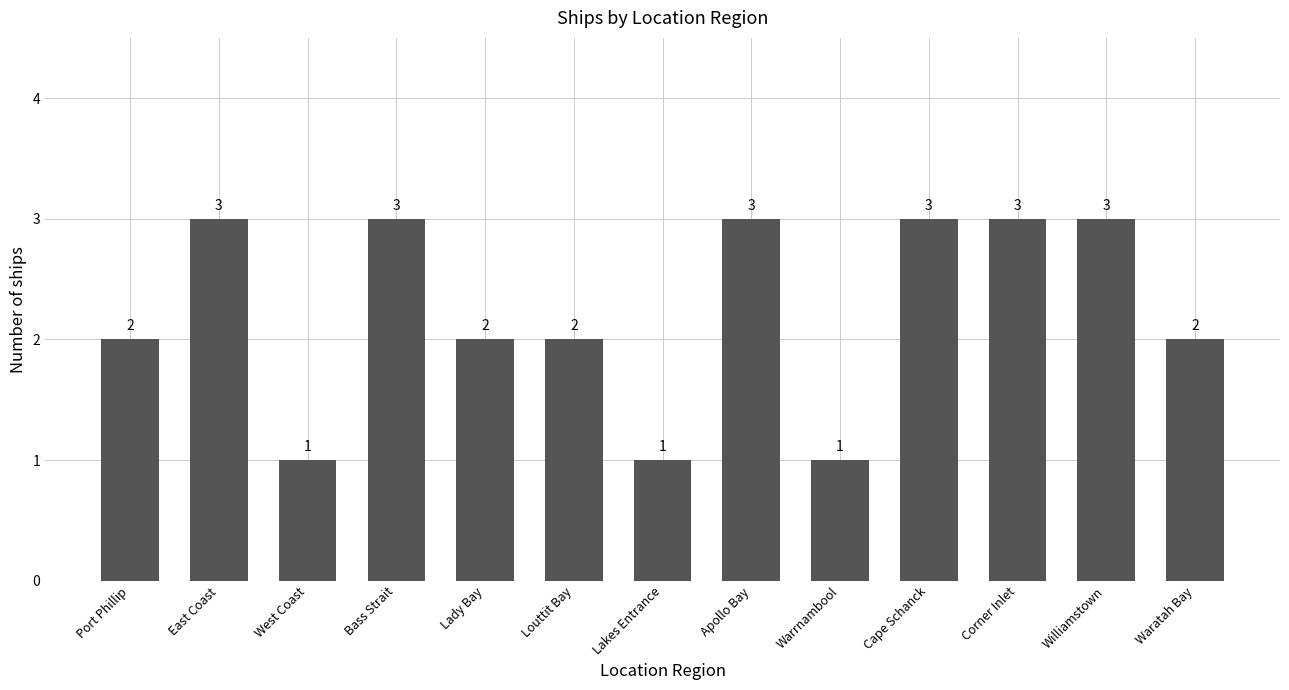

How many values are between 2 and 3?

10